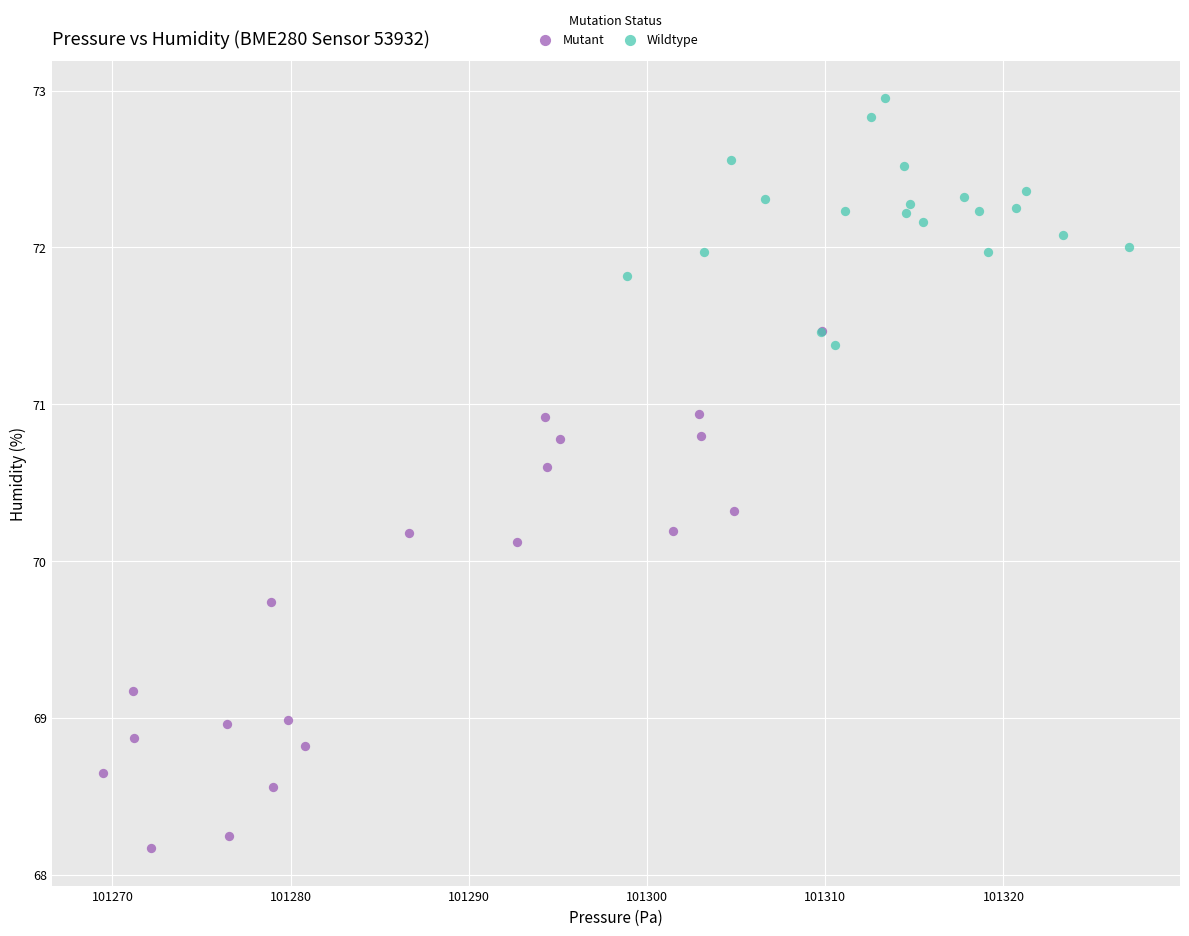

Which series contains the highest Y value?

Wildtype